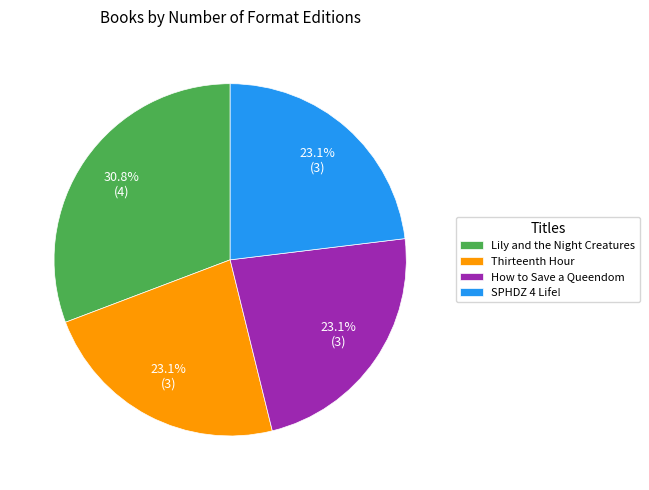

How many slices are in this pie chart?

4